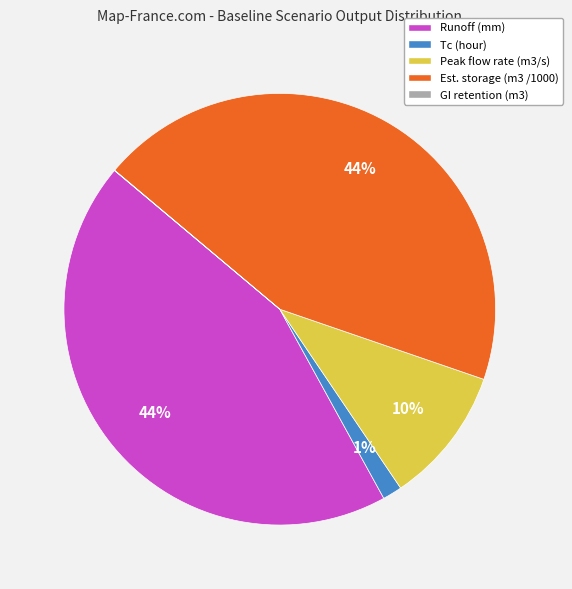

The Peak flow rate (m3/s) slice represents 10% of the pie. True or false?

True